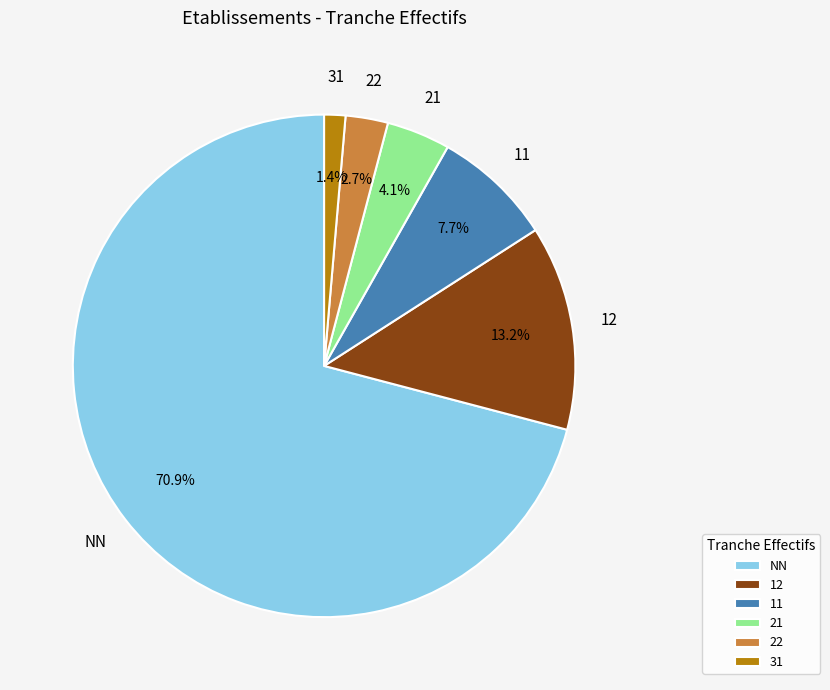

What is the largest slice in the pie chart?

NN